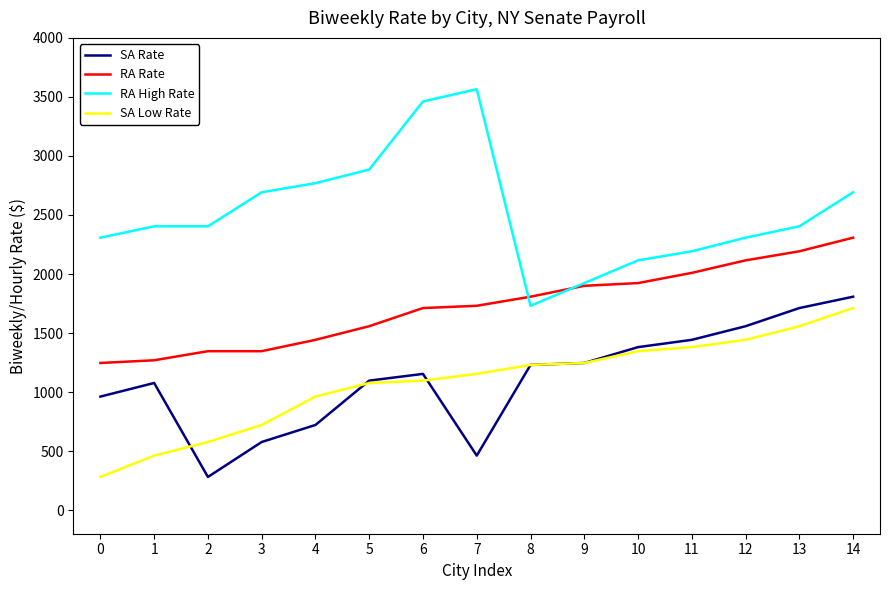

Which series changed the most between 2 and 10?

SA Rate